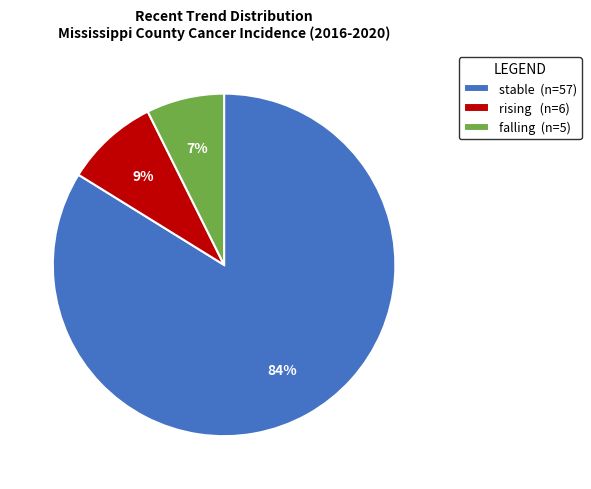

Which has a higher value, rising (n=6) or stable (n=57)?

stable (n=57)